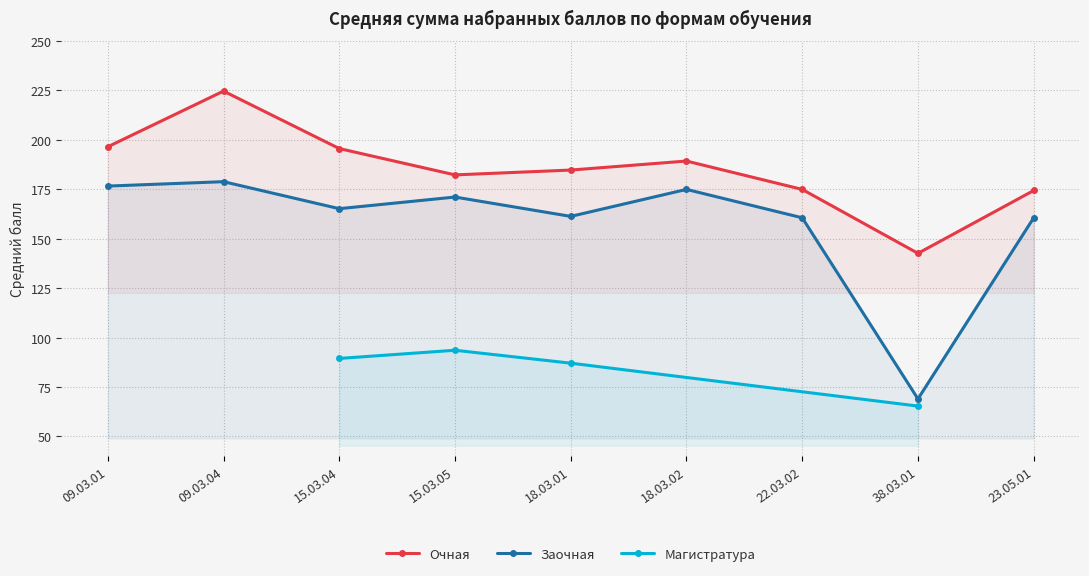

What is the difference between the highest and lowest values at 18.03.02?

14.3